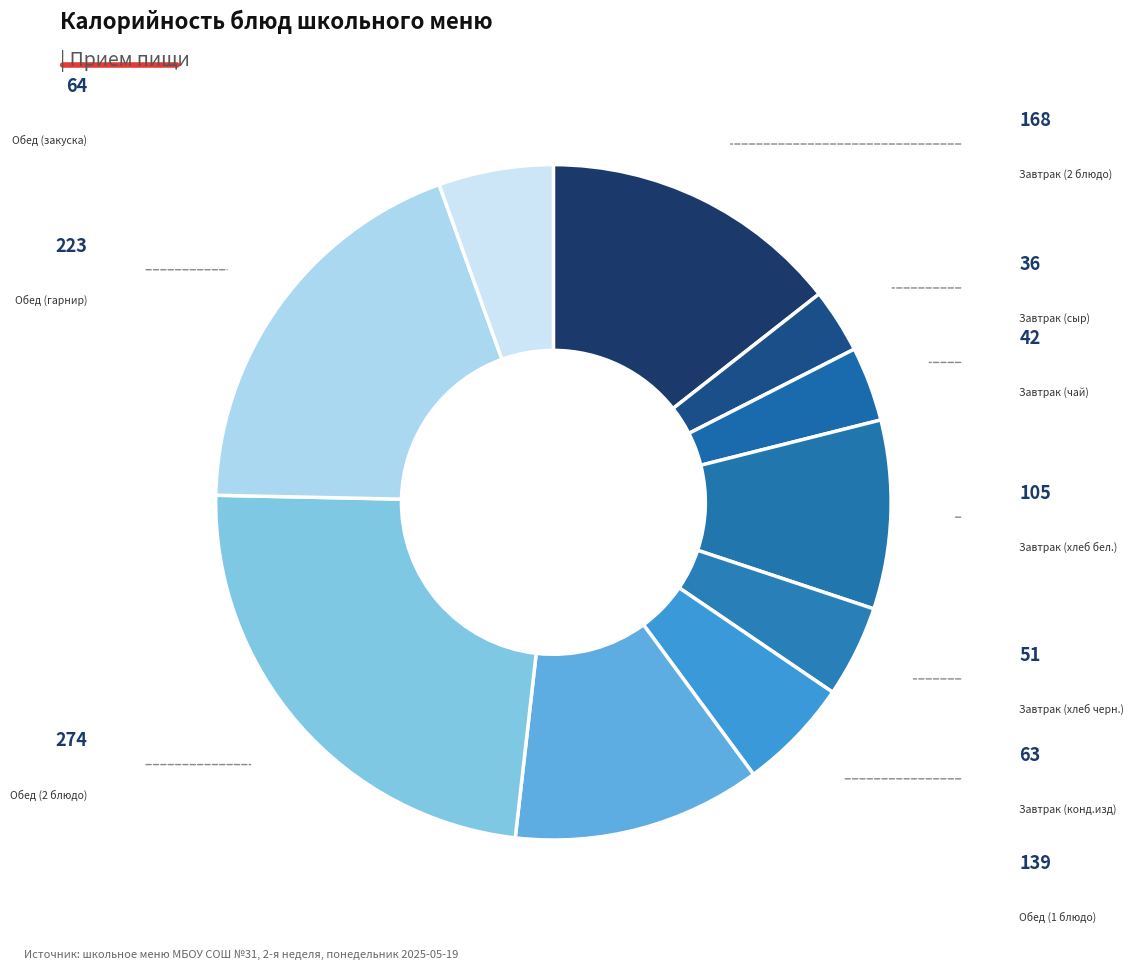

Count the number of slices in the pie.

10